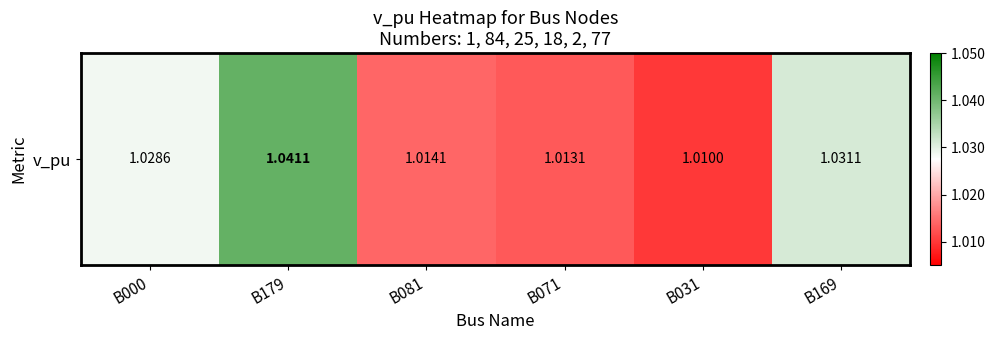

The chart shows a value of 0.3 at B071. True or false?

False